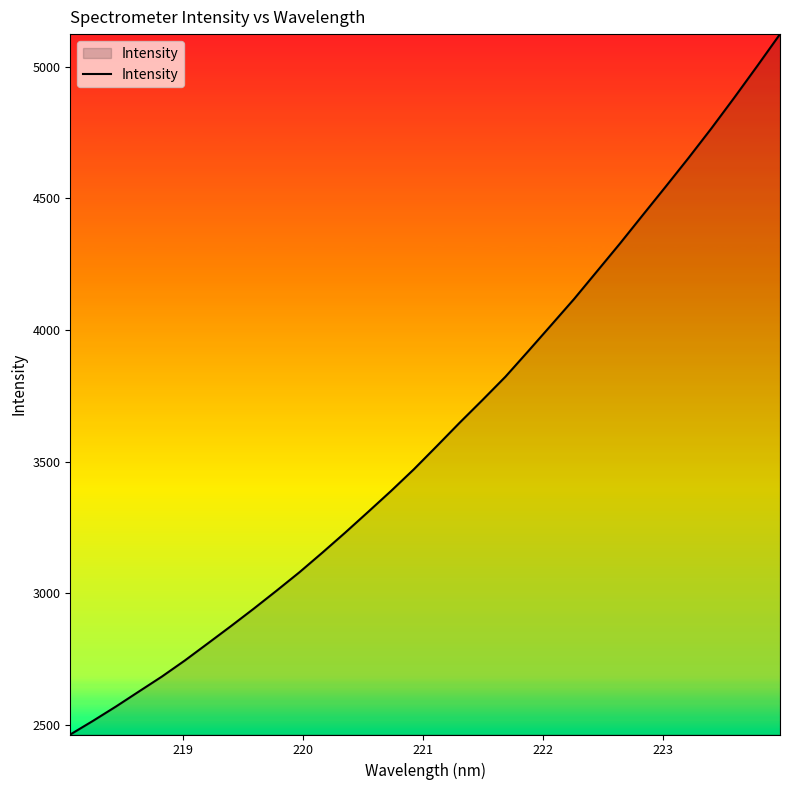

True or false: the data has more than 0 interior local peaks.

False